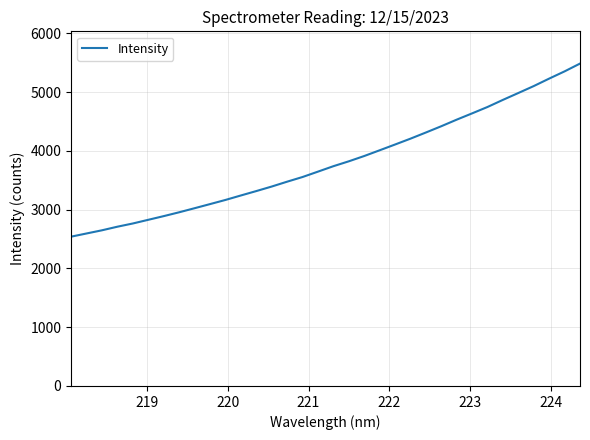

Is this an area chart (filled region under the line)?

No